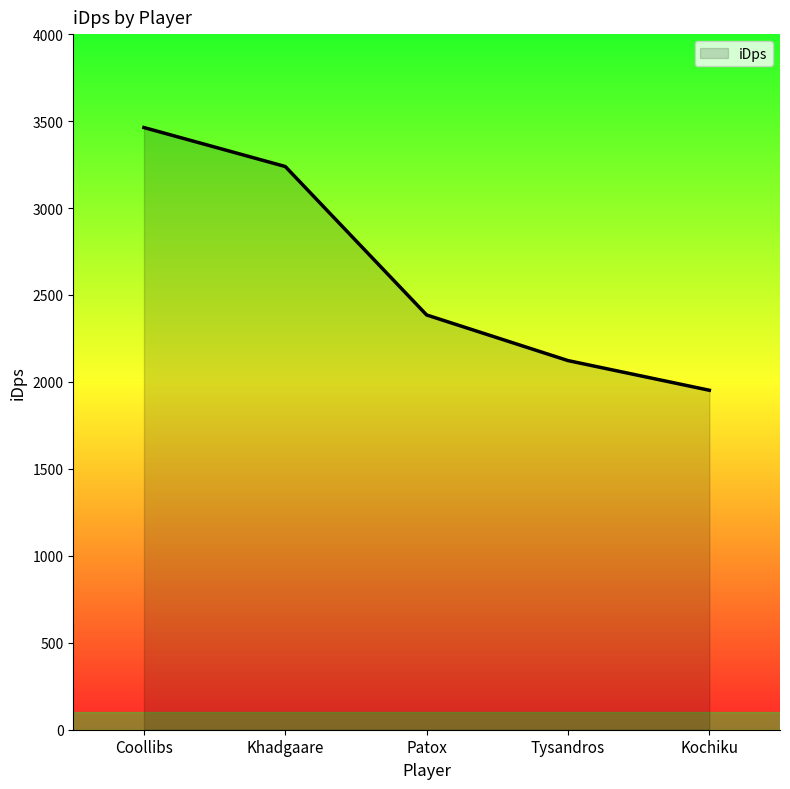

At which label is the value closest to 2707?

Patox